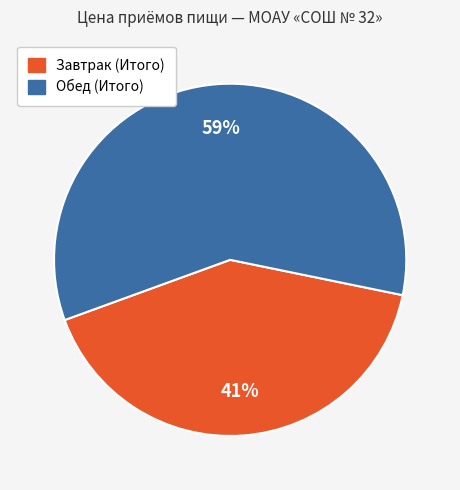

How many segments does this pie chart have?

2